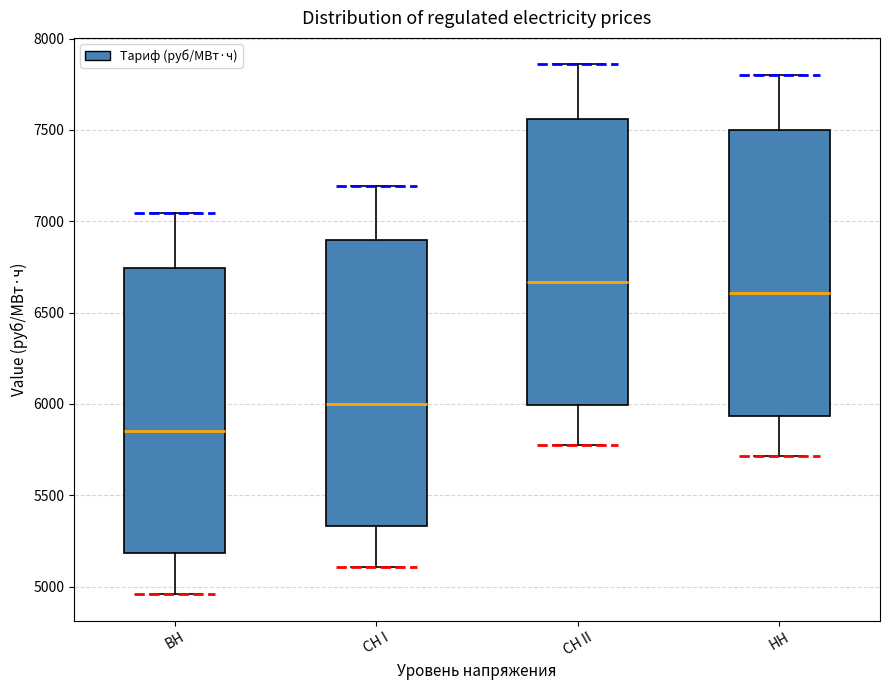

Where does the upper whisker of the box for НН end on the y-axis? The values are not printed on the chart, so give them approximately, as read against the axis.

7800